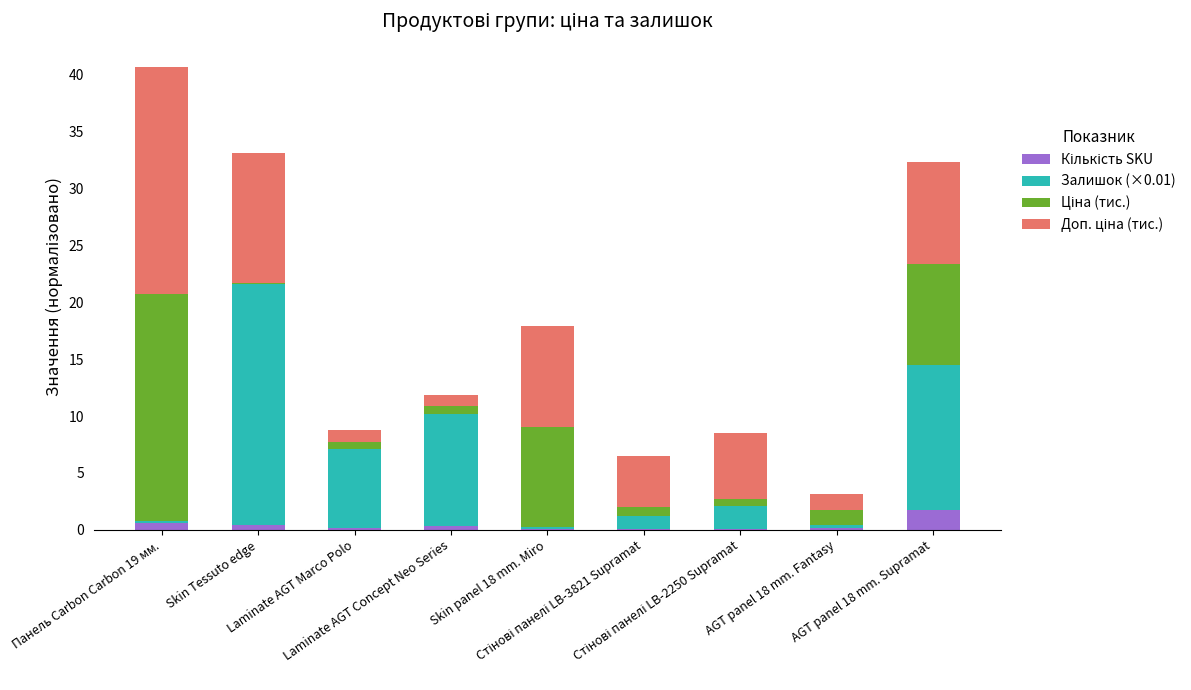

At Laminate AGT Concept Neo Series, list the series in order from smallest to largest.

Кількість SKU, Ціна (тис.), Доп. ціна (тис.), Залишок (×0.01)